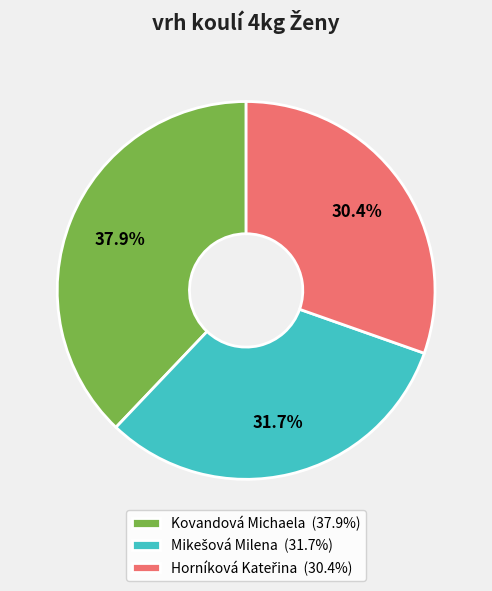

Does Kovandová Michaela (37.9%) account for over 50% of the chart?

No